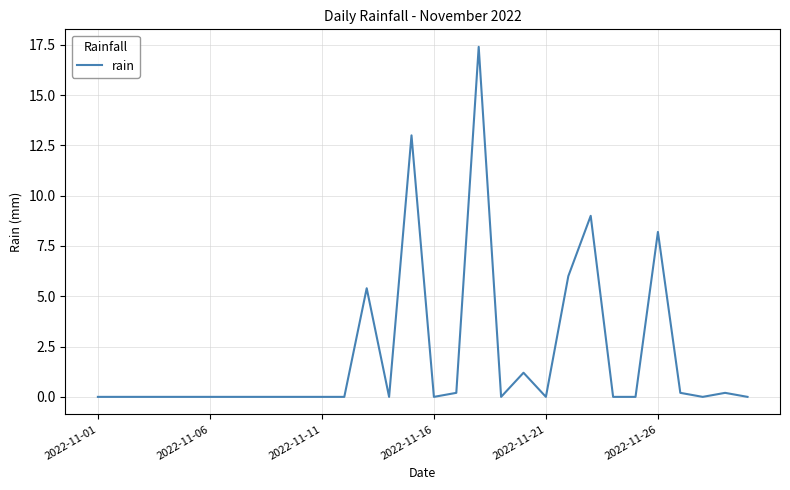

What is the greatest value displayed?

17.4